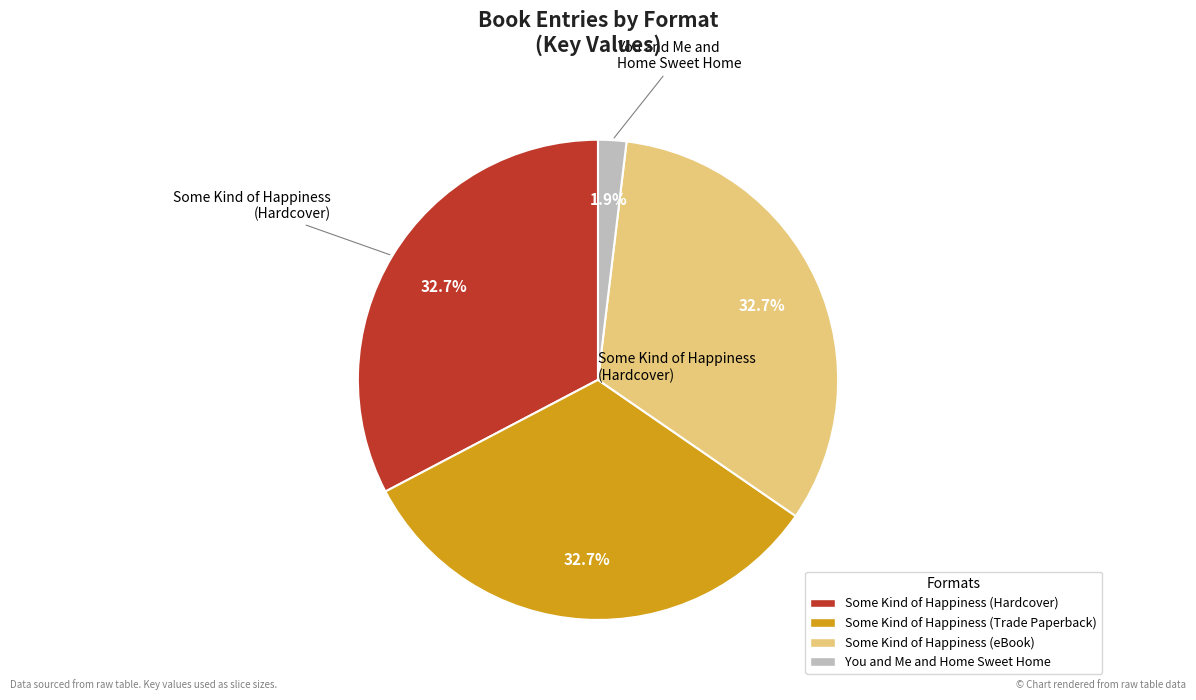

To the nearest percent, what is the difference between the largest and smallest slice percentages?

31%